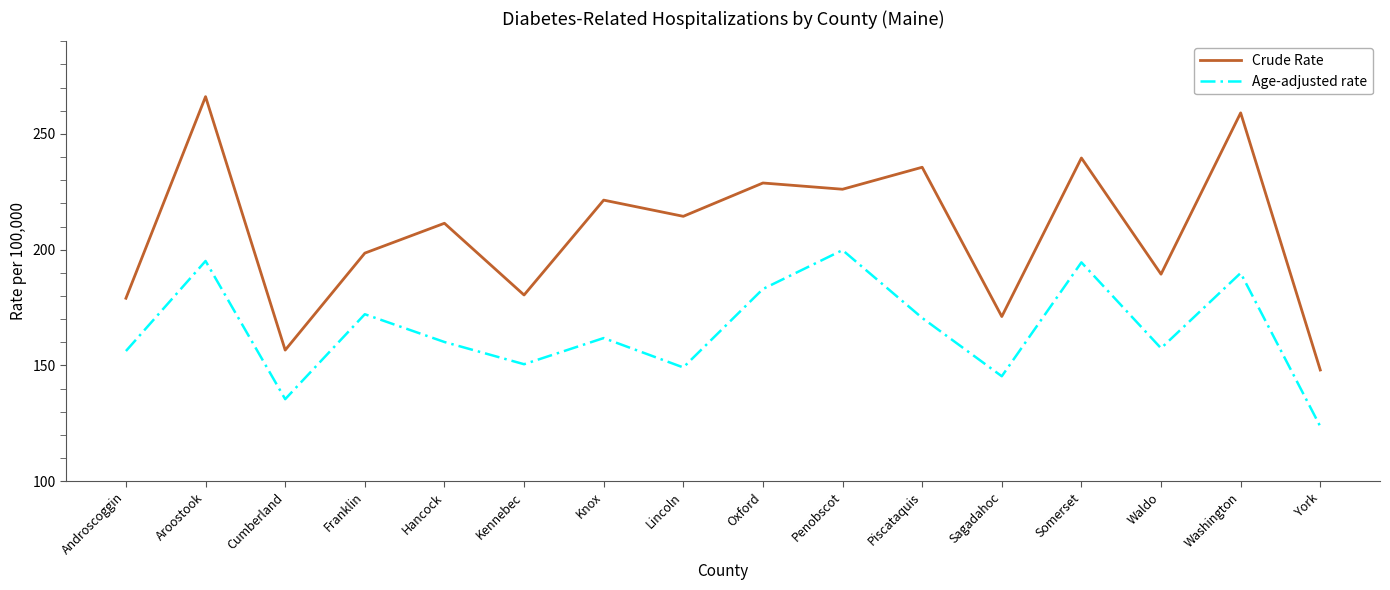

True or false: Age-adjusted rate and Crude Rate cross at least once.

False